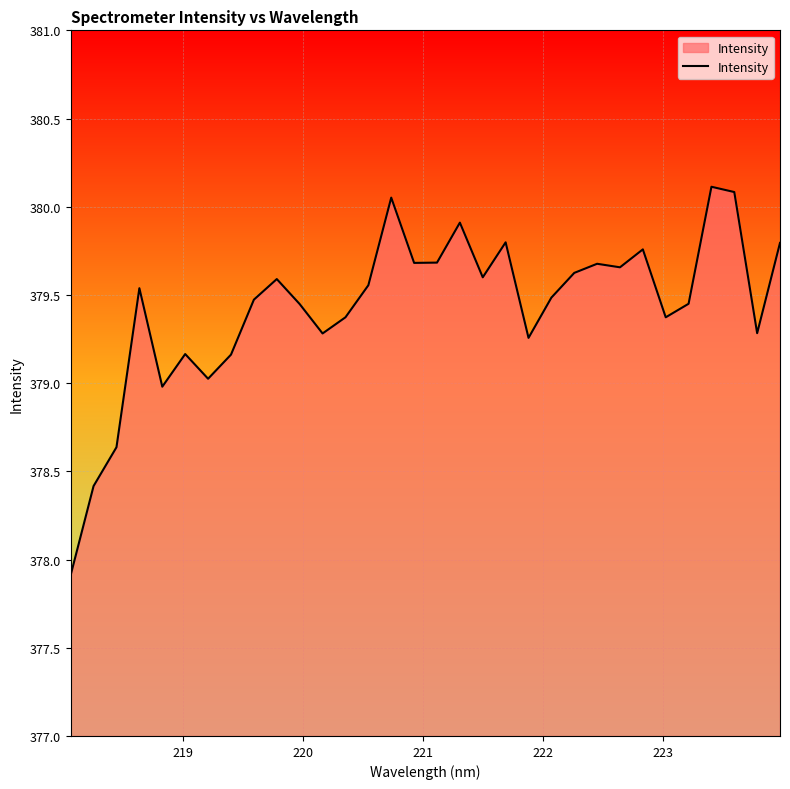

What is the smallest value displayed?

377.9